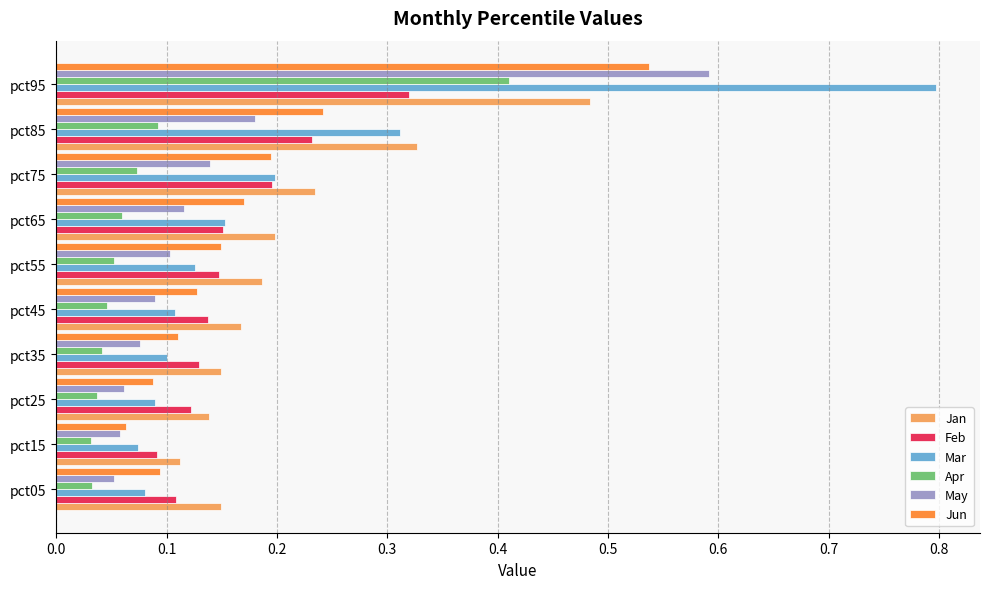

The value of Jan at pct25 is 0.2. True or false?

False